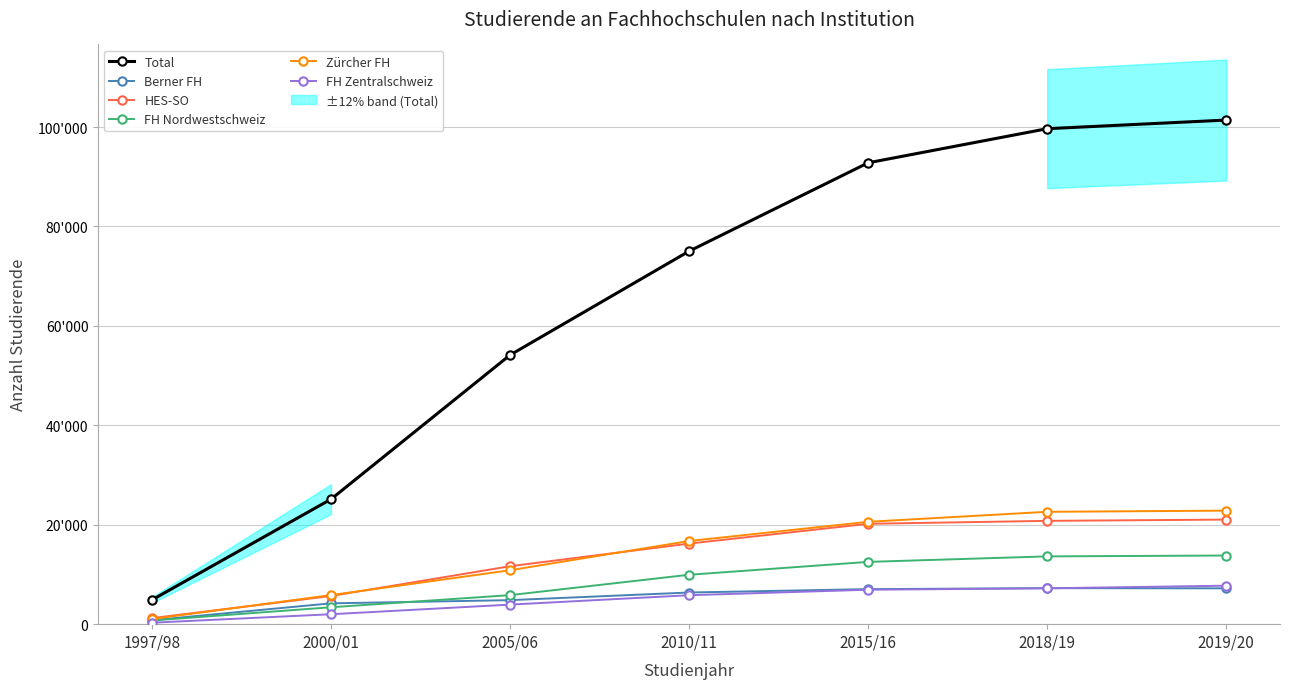

True or false: HES-SO and Berner FH cross at least once.

False